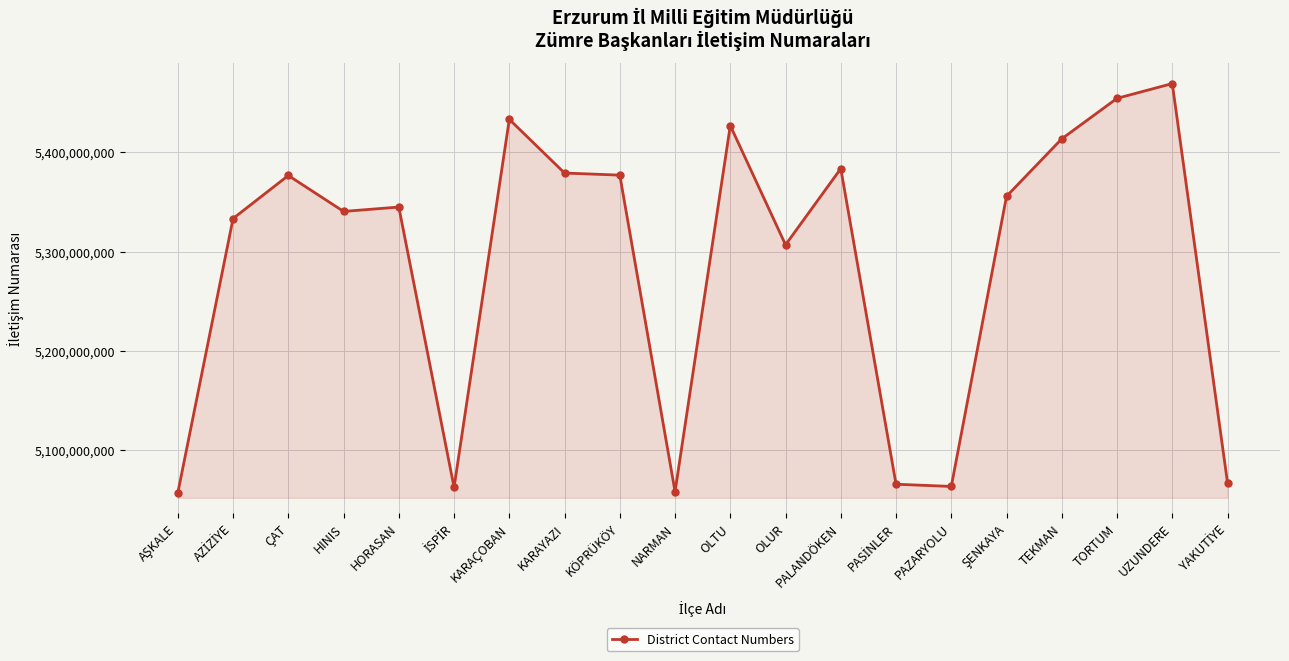

What is the value of the 13th point from the left?

5383685853